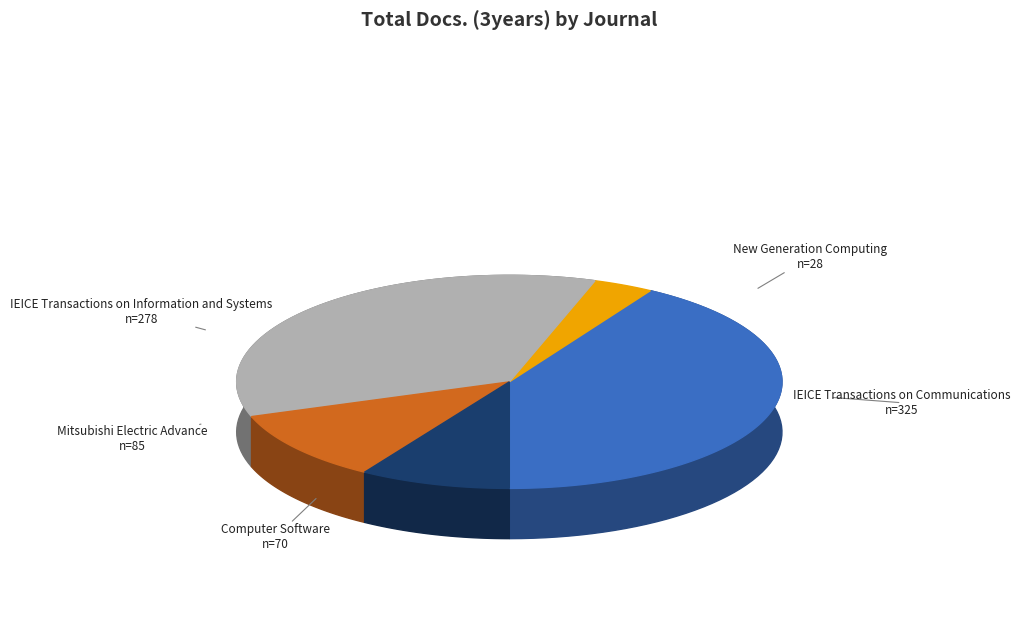

How many segments does this pie chart have?

5